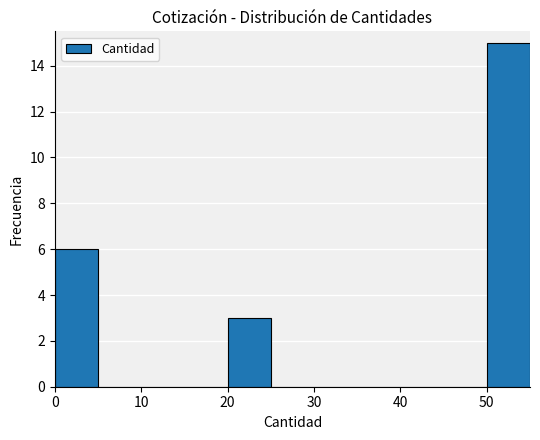

Over which range of the x-axis is the bar tallest?

50 to 55